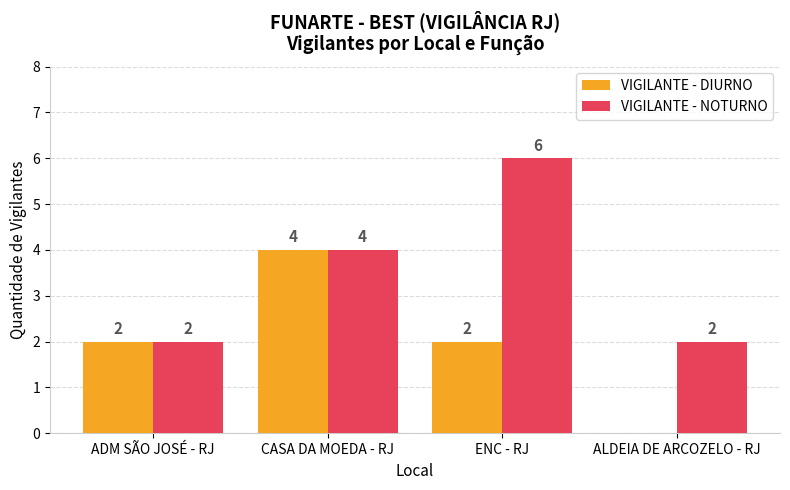

Which series changed the most between ADM SÃO JOSÉ - RJ and ALDEIA DE ARCOZELO - RJ?

VIGILANTE - DIURNO